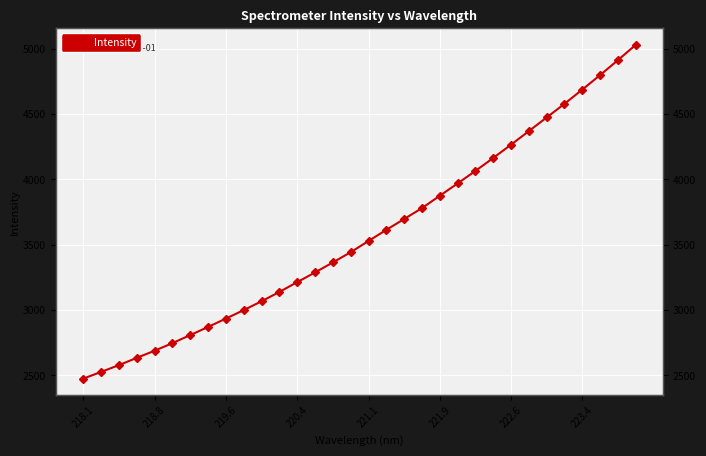

Reading right to left, list all the values displayed in this chart.

5028.8	4911.8	4797.6	4686.7	4578.0	4473.6	4369.4	4265.5	4164.0	4064.7	3969.1	3874.8	3780.3	3697.0	3614.2	3528.9	3443.2	3365.0	3288.4	3214.0	3139.2	3067.8	3000.3	2935.4	2871.4	2809.0	2747.5	2689.3	2634.8	2579.1	2527.4	2475.9